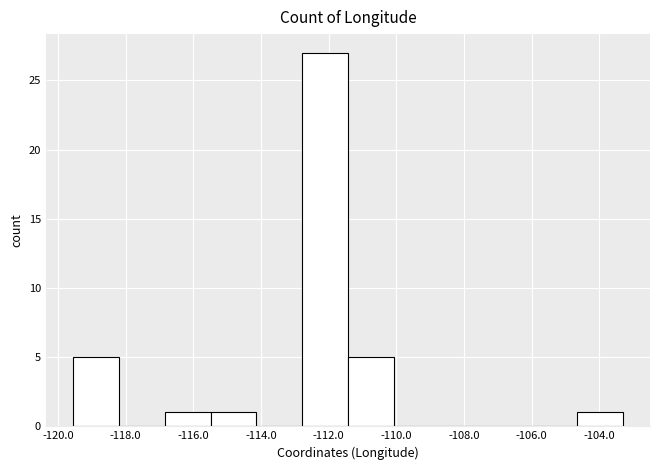

Over which range of the x-axis is the bar tallest?

-112.8 to -111.4